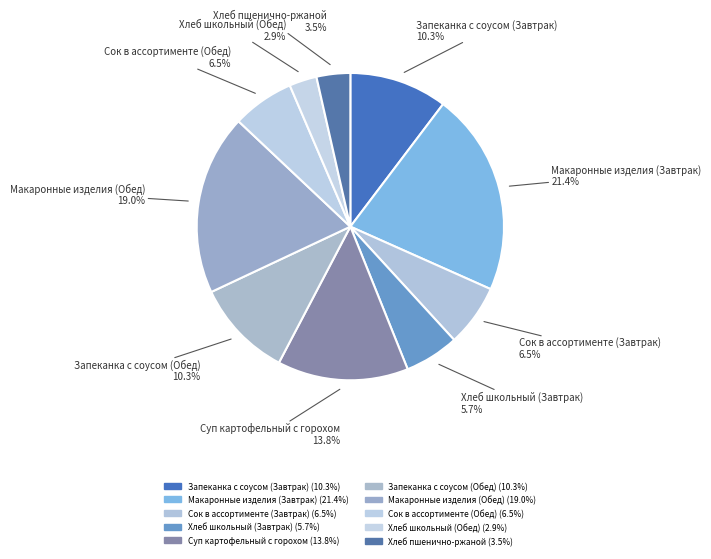

Is Запеканка с соусом (Завтрак) the majority of the pie?

No